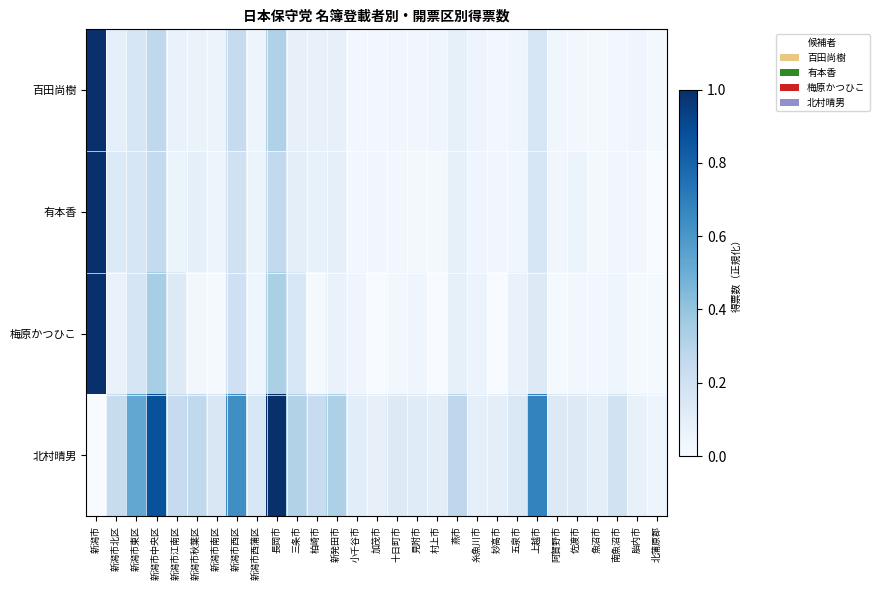

What is the spread (max minus min) of values at 胎内市?

0.1